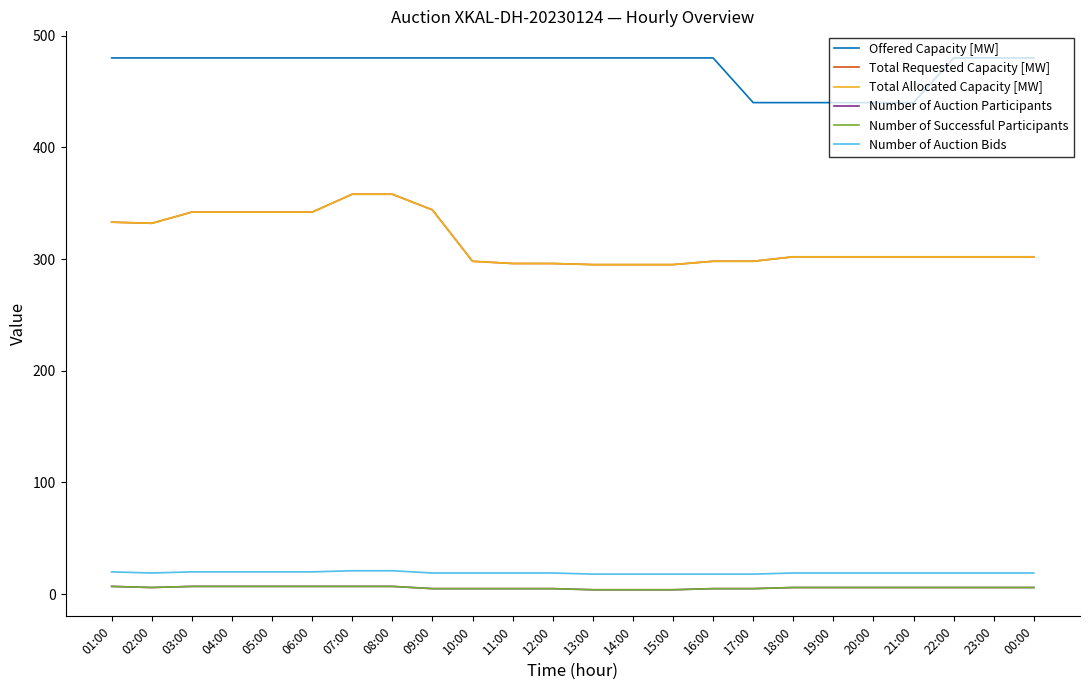

Where does the Total Requested Capacity [MW] series first go above 302?

01:00